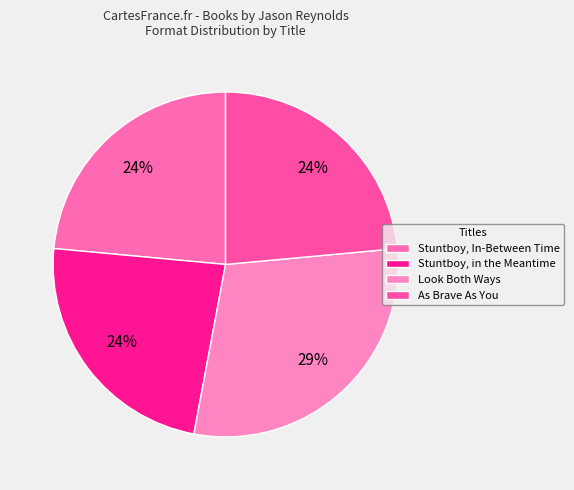

Is there a majority slice in this chart?

No